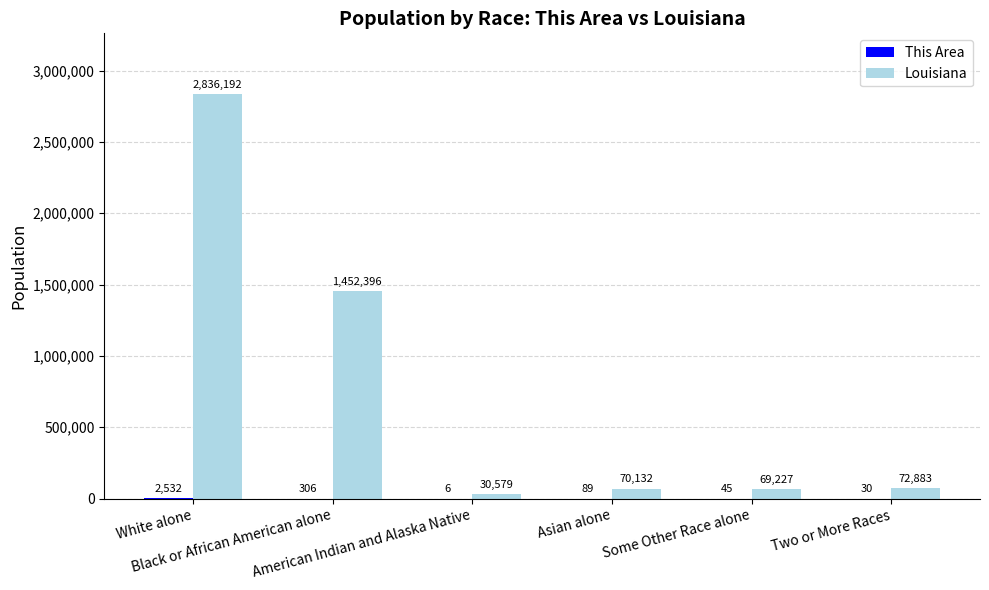

At which category does the chart reach its peak across all series?

White alone